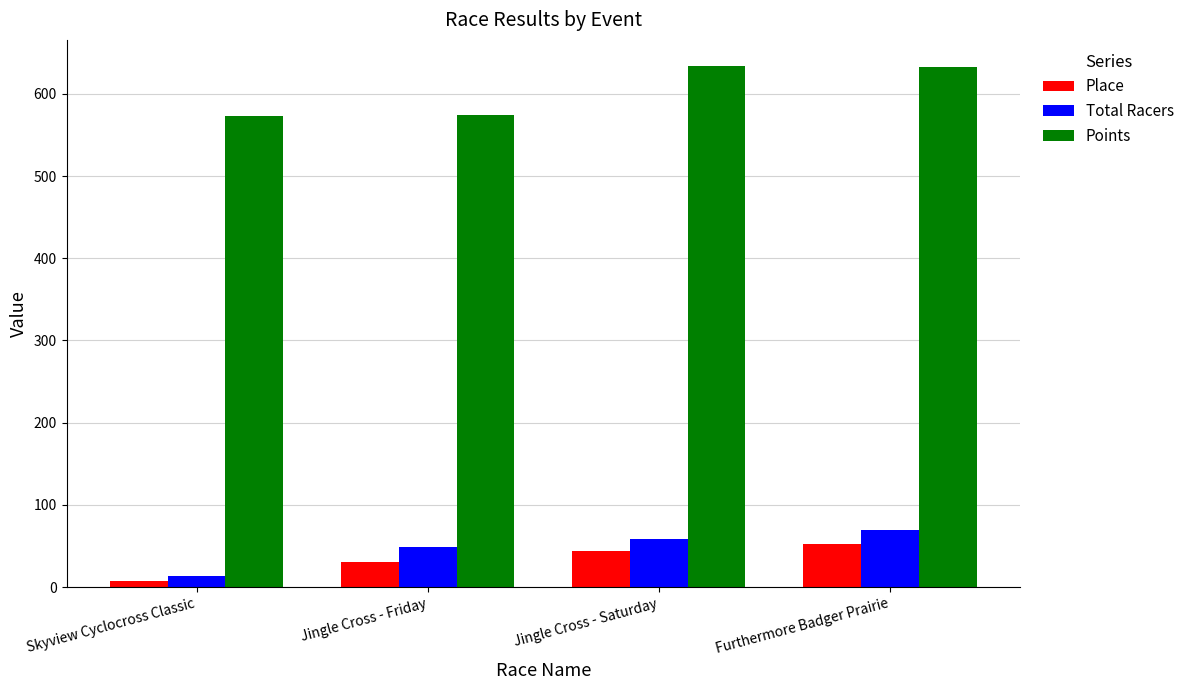

What is the sum of the Total Racers values at Furthermore Badger Prairie and Skyview Cyclocross Classic?

83.0